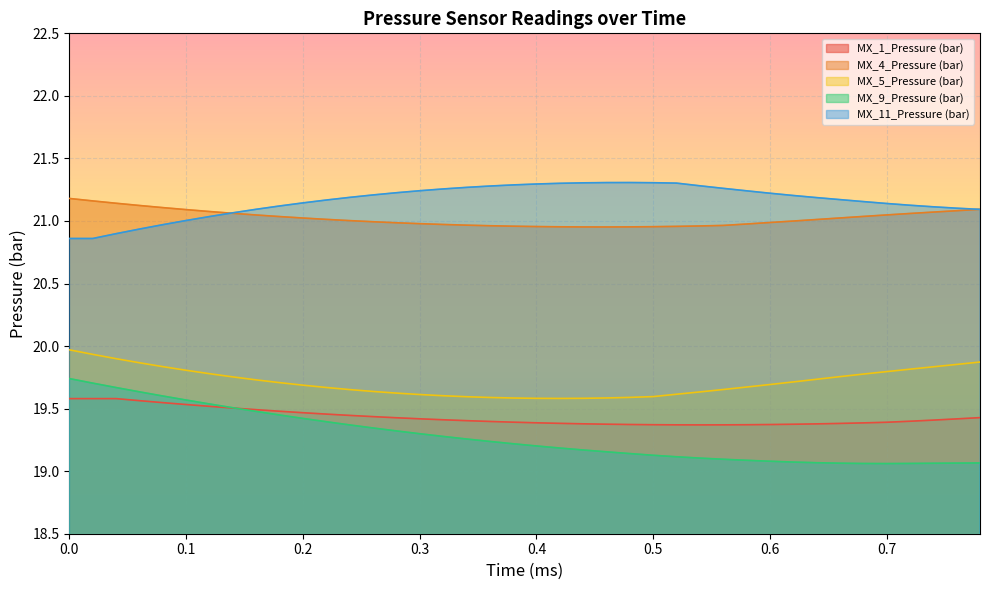

Rank the series by their maximum value, from highest to lowest.

MX_11_Pressure (bar), MX_4_Pressure (bar), MX_5_Pressure (bar), MX_9_Pressure (bar), MX_1_Pressure (bar)